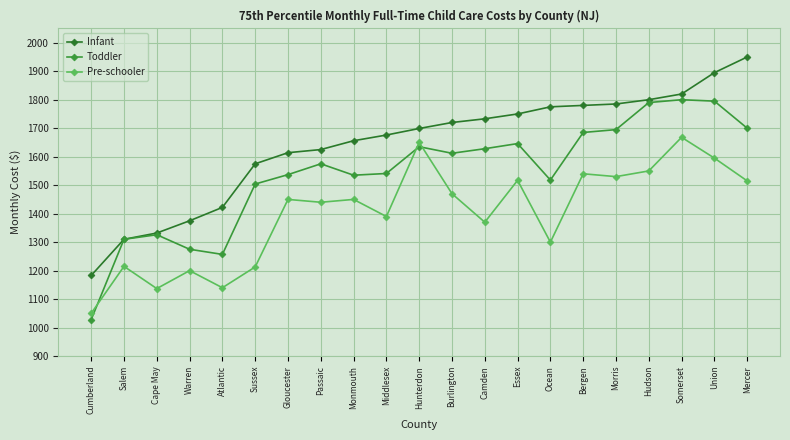

Is the value of Pre-schooler at Mercer greater than the value of Toddler at Union?

No